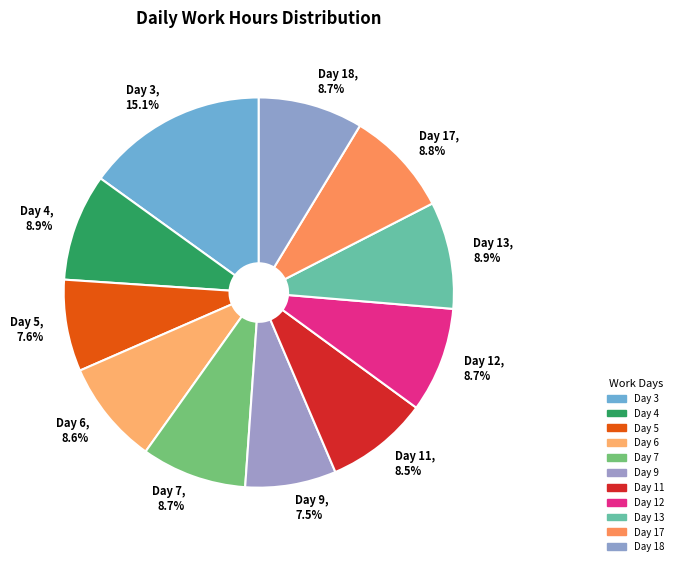

Combined, what portion of the pie is Day 4 and Day 6?

17.5%